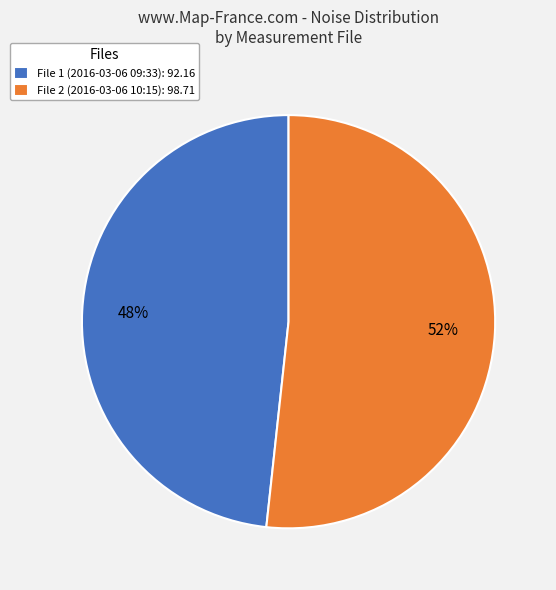

The File 2 (2016-03-06 10:15): 98.71 slice represents 52% of the pie. True or false?

True